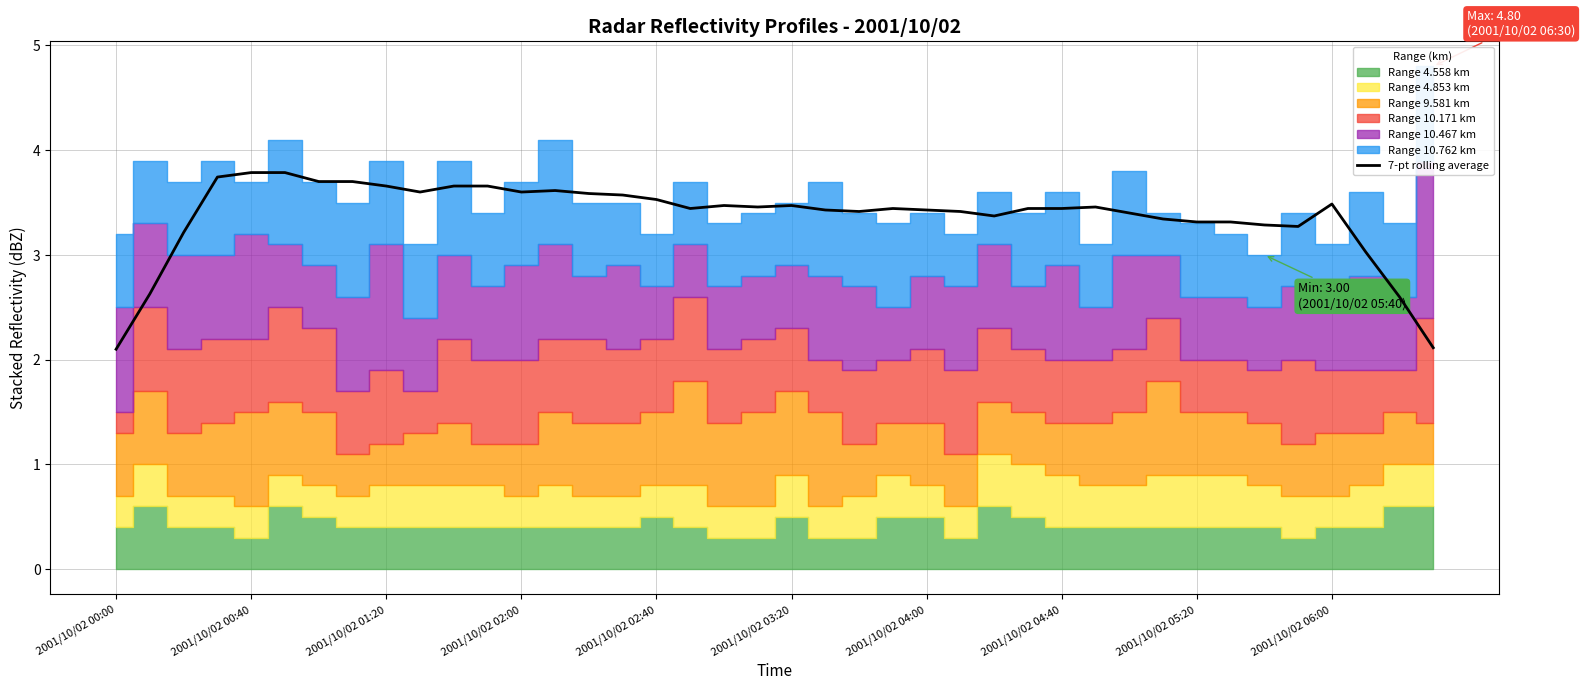

Does the chart have visible grid lines?

Yes